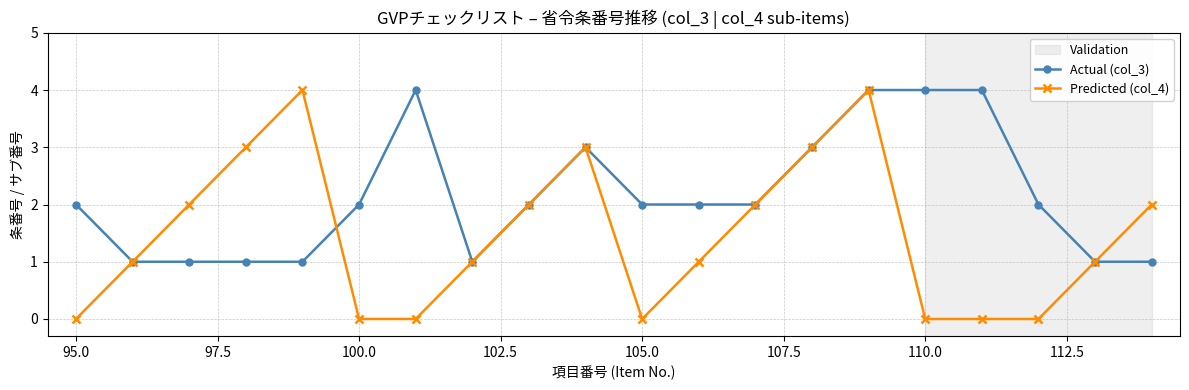

Rank the series by their average value, from highest to lowest.

Actual (col_3), Predicted (col_4)